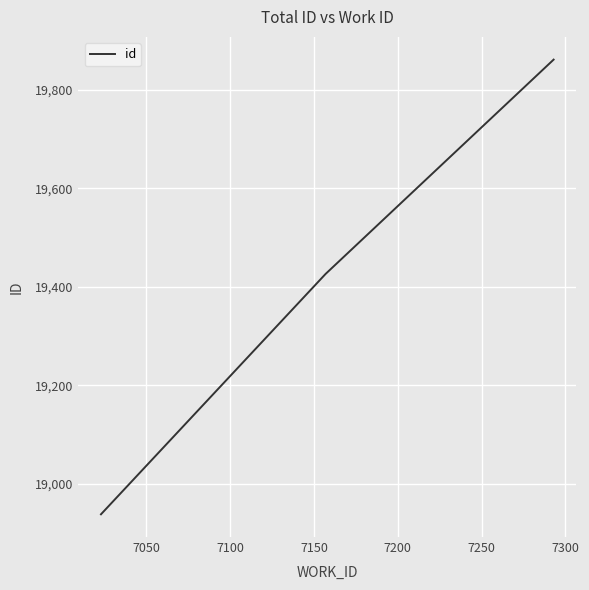

How many lines are shown in the chart?

1